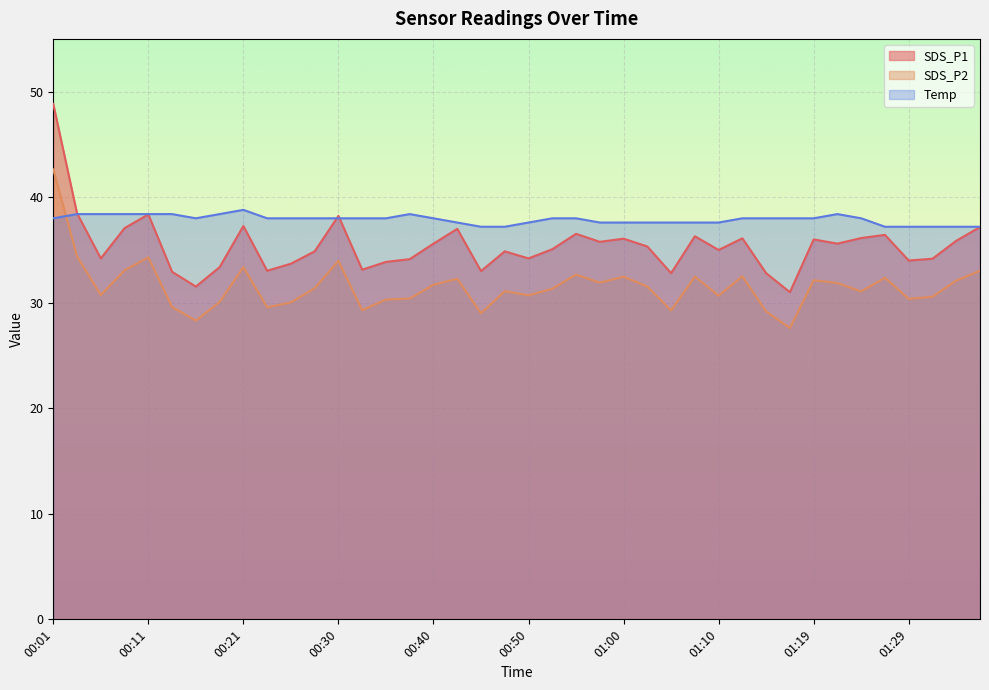

Reading left to right, extract all data points from this chart.

SDS_P1: 00:01=48.8	00:04=38.5	00:06=34.2	00:09=37.1	00:11=38.4	00:13=32.9	00:16=31.5	00:18=33.4	00:21=37.3	00:23=33.0	00:26=33.7	00:28=34.9	00:30=38.2	00:33=33.1	00:35=33.9	00:38=34.1	00:40=35.6	00:43=37.0	00:45=33.0	00:48=34.9	00:50=34.2	00:52=35.1	00:55=36.5	00:57=35.8	01:00=36.1	01:02=35.3	01:05=32.8	01:07=36.3	01:10=35.0	01:12=36.1	01:14=32.8	01:17=31.0	01:19=36.0	01:22=35.6	01:24=36.1	01:27=36.4	01:29=34.0	01:32=34.2	01:34=35.9	01:36=37.2
SDS_P2: 00:01=42.6	00:04=34.4	00:06=30.7	00:09=33.1	00:11=34.3	00:13=29.6	00:16=28.3	00:18=30.1	00:21=33.4	00:23=29.6	00:26=30.0	00:28=31.4	00:30=34.0	00:33=29.3	00:35=30.3	00:38=30.4	00:40=31.7	00:43=32.3	00:45=29.0	00:48=31.1	00:50=30.7	00:52=31.3	00:55=32.7	00:57=31.9	01:00=32.5	01:02=31.5	01:05=29.3	01:07=32.5	01:10=30.7	01:12=32.5	01:14=29.2	01:17=27.6	01:19=32.1	01:22=31.9	01:24=31.1	01:27=32.4	01:29=30.4	01:32=30.6	01:34=32.1	01:36=33.0
Temp: 00:01=38.0	00:04=38.4	00:06=38.4	00:09=38.4	00:11=38.4	00:13=38.4	00:16=38.0	00:18=38.4	00:21=38.8	00:23=38.0	00:26=38.0	00:28=38.0	00:30=38.0	00:33=38.0	00:35=38.0	00:38=38.4	00:40=38.0	00:43=37.6	00:45=37.2	00:48=37.2	00:50=37.6	00:52=38.0	00:55=38.0	00:57=37.6	01:00=37.6	01:02=37.6	01:05=37.6	01:07=37.6	01:10=37.6	01:12=38.0	01:14=38.0	01:17=38.0	01:19=38.0	01:22=38.4	01:24=38.0	01:27=37.2	01:29=37.2	01:32=37.2	01:34=37.2	01:36=37.2